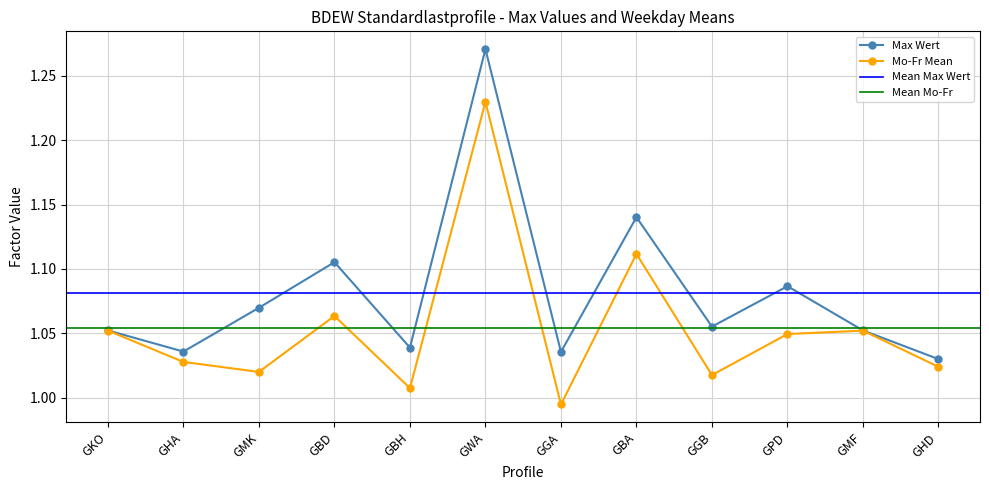

Does the chart display data point markers on the line(s)?

Yes